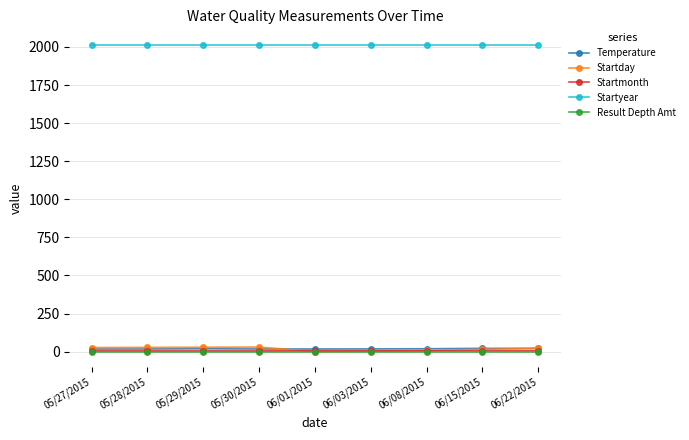

Is it true that Startyear equals 2015.0 at 06/03/2015?

True